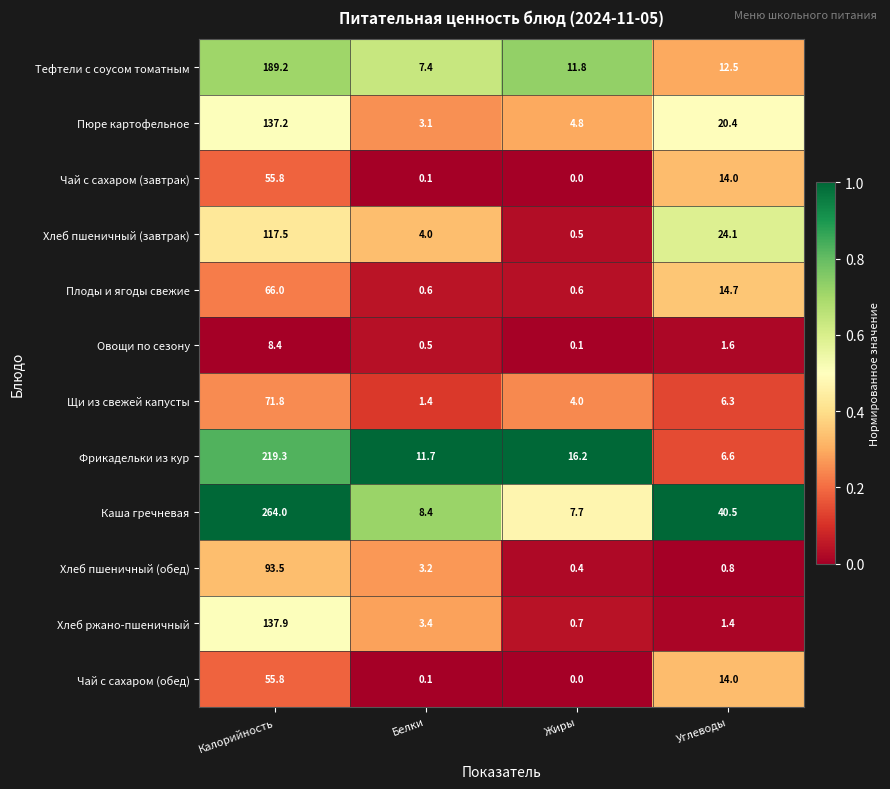

Which category has the lowest value in the Хлеб пшеничный (обед) series?

Жиры